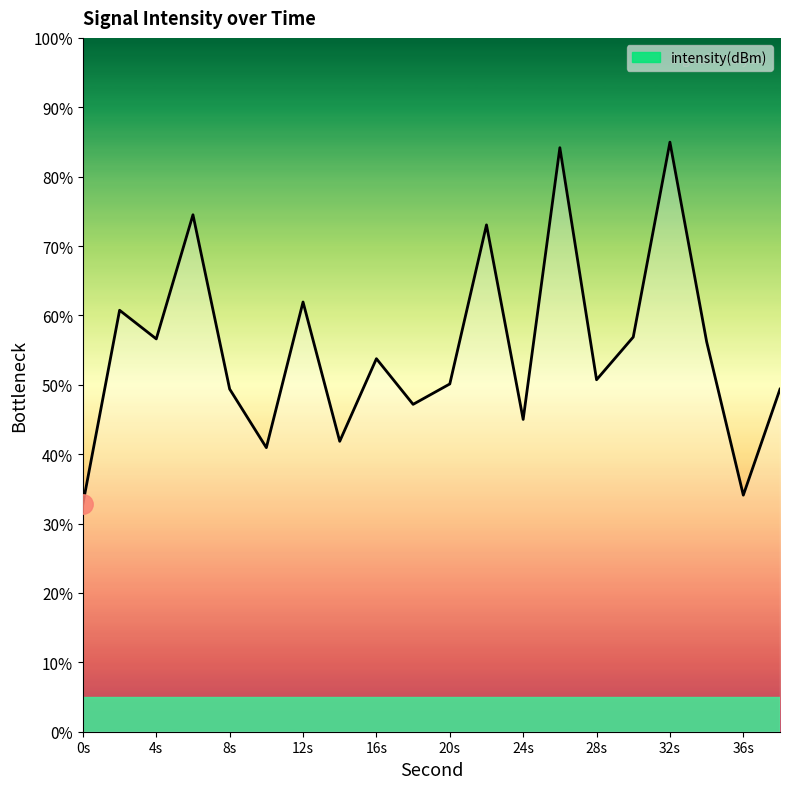

How many interior local peaks (higher than both neighbors) does the data have?

7